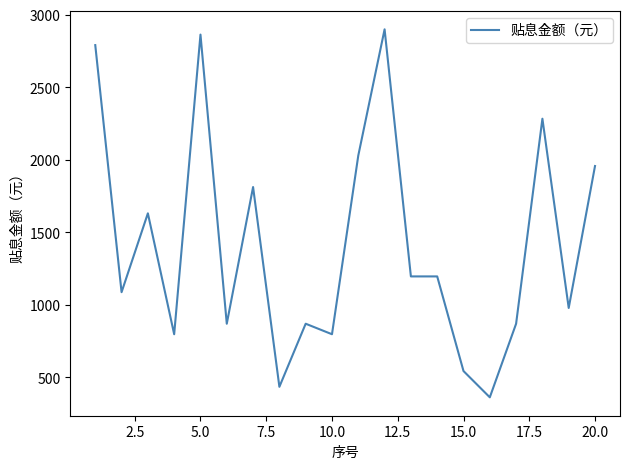

What is the maximum value shown in the chart?

2900.0